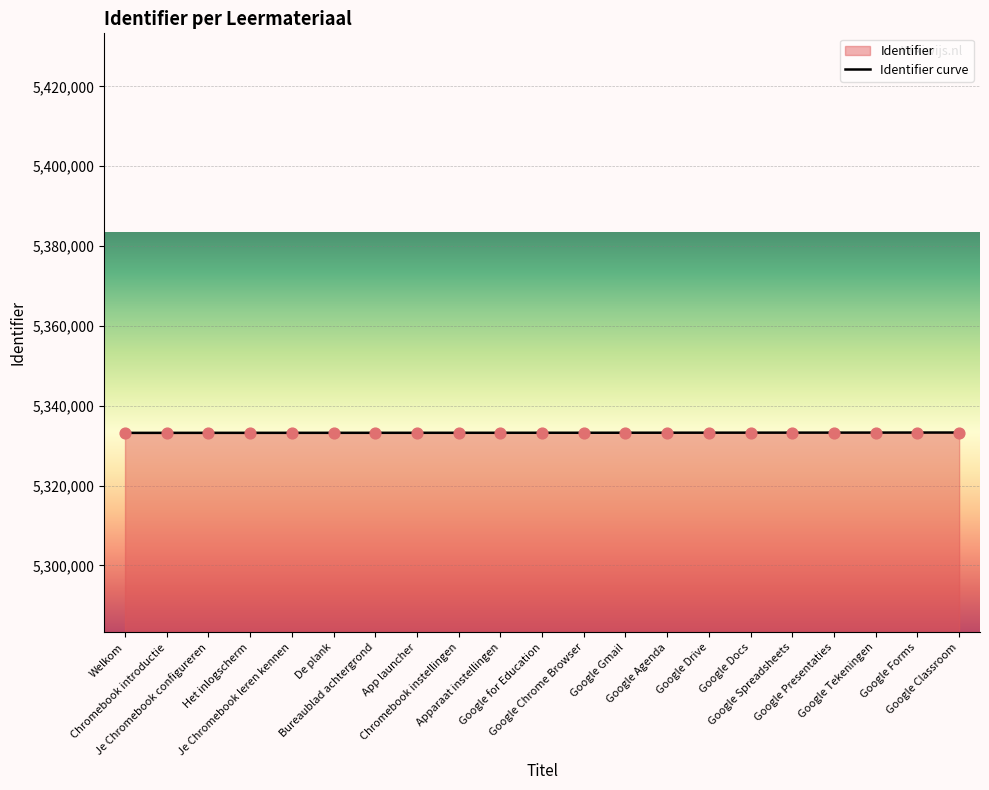

What is the change in value from Google for Education to Google Forms?

+52